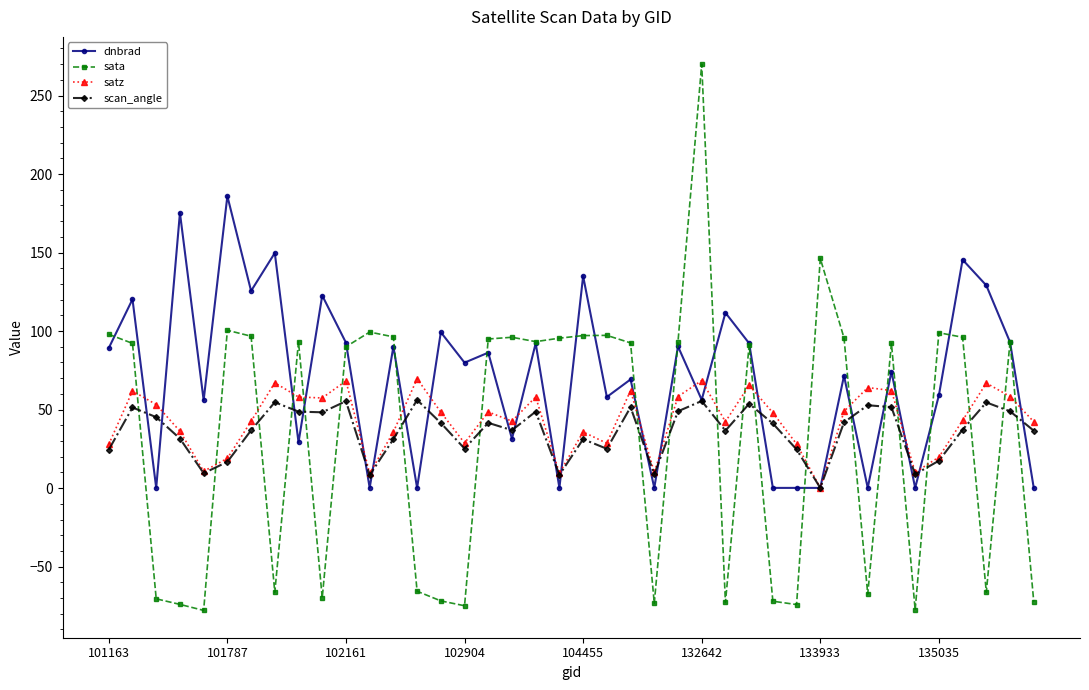

What is the lowest value of the scan_angle series?

0.1